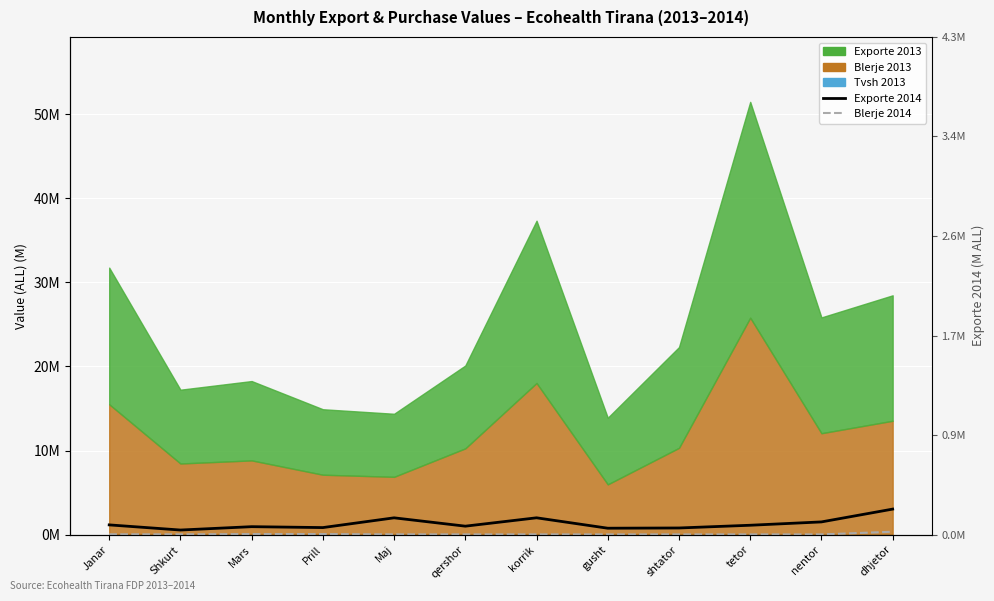

Does the chart display data point markers on the line(s)?

No